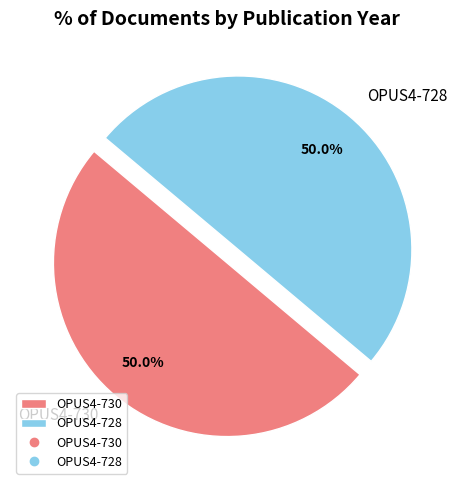

What is the ratio of the value at OPUS4-730 to the value at OPUS4-728?

1.0